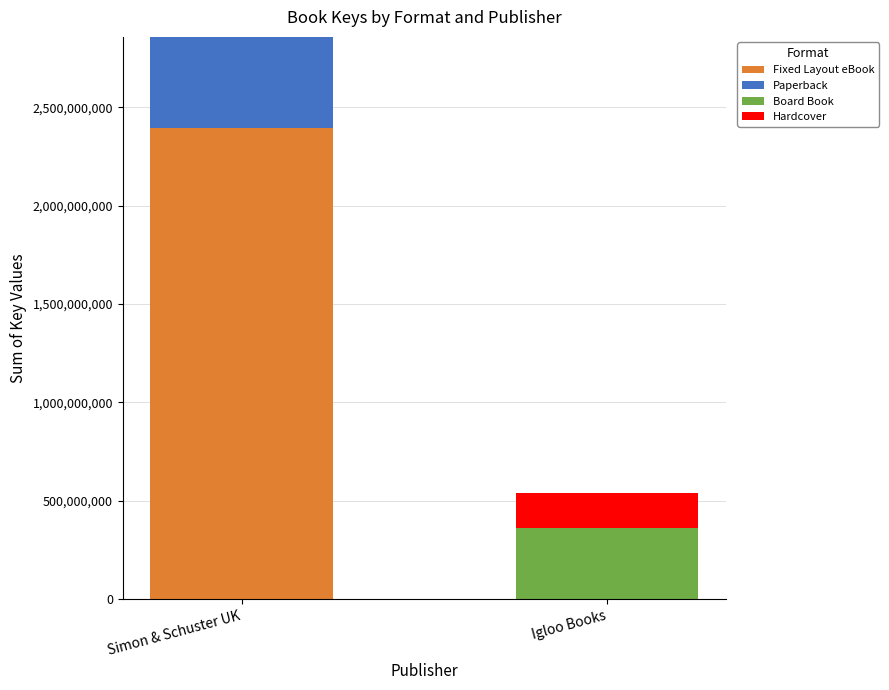

What is the highest value of the Fixed Layout eBook series?

2395082551